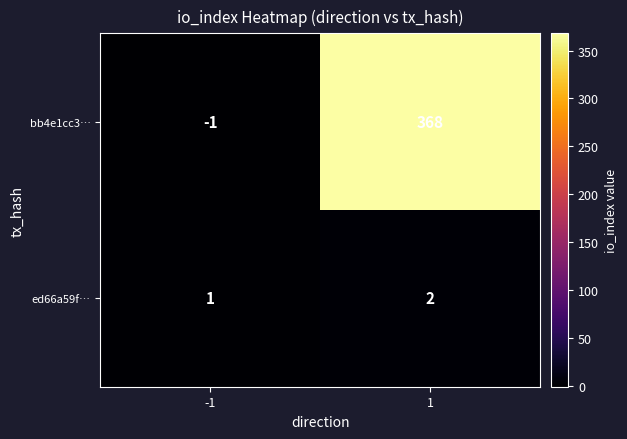

Is it true that ed66a59f… equals 2 at 1?

True